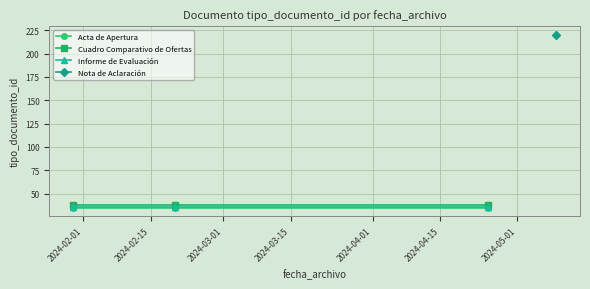

What is the minimum value for Informe de Evaluación?

36